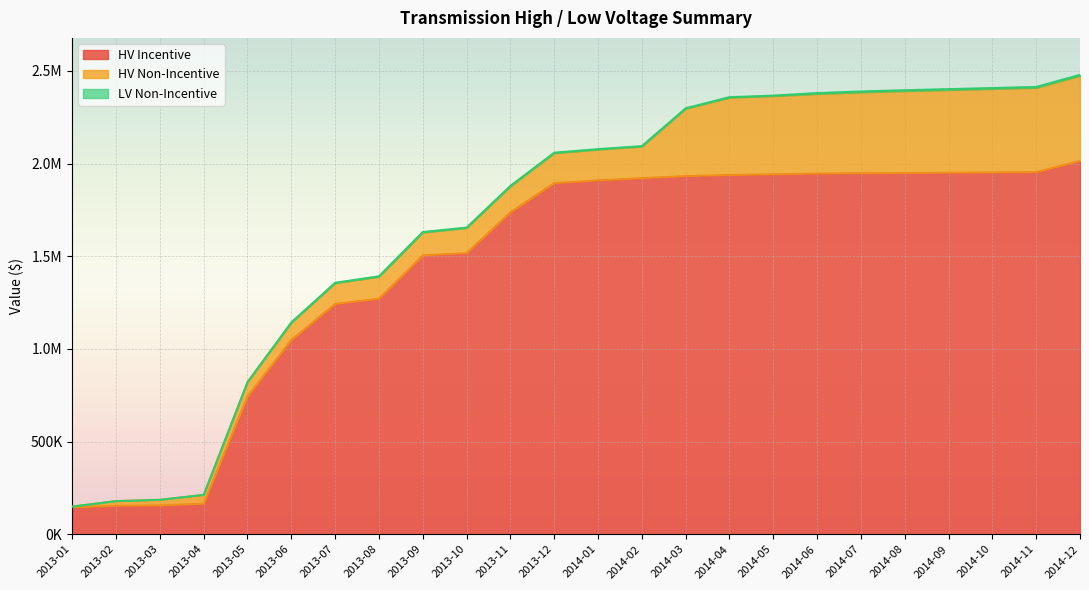

List the labels in order of LV Non-Incentive value, largest first.

2014-06, 2014-07, 2014-08, 2014-09, 2014-10, 2014-11, 2014-12, 2013-07, 2013-08, 2013-09, 2013-10, 2013-11, 2013-12, 2014-01, 2014-02, 2014-03, 2014-04, 2014-05, 2013-06, 2013-01, 2013-02, 2013-03, 2013-04, 2013-05